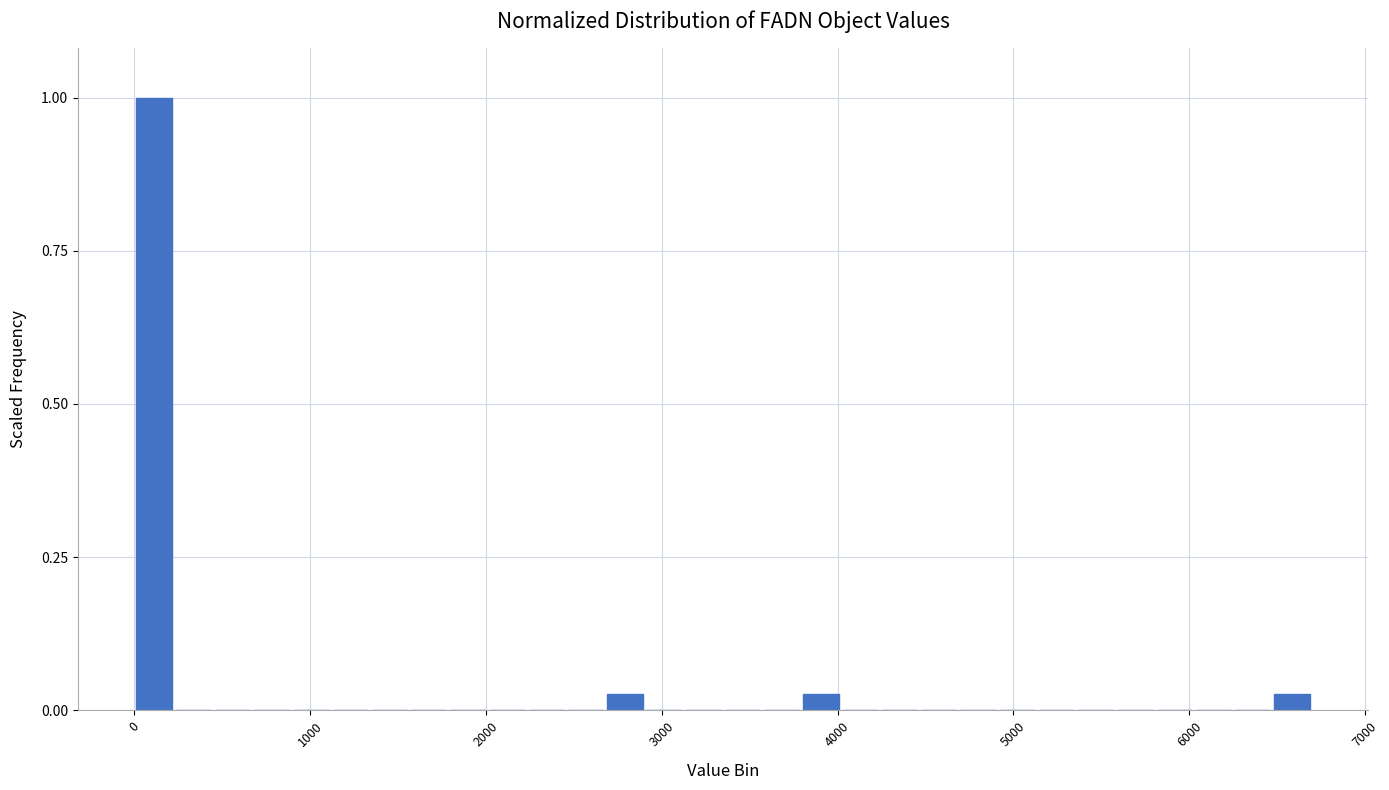

Read against the x-axis, roughly where is the centre of the tallest bar?

100